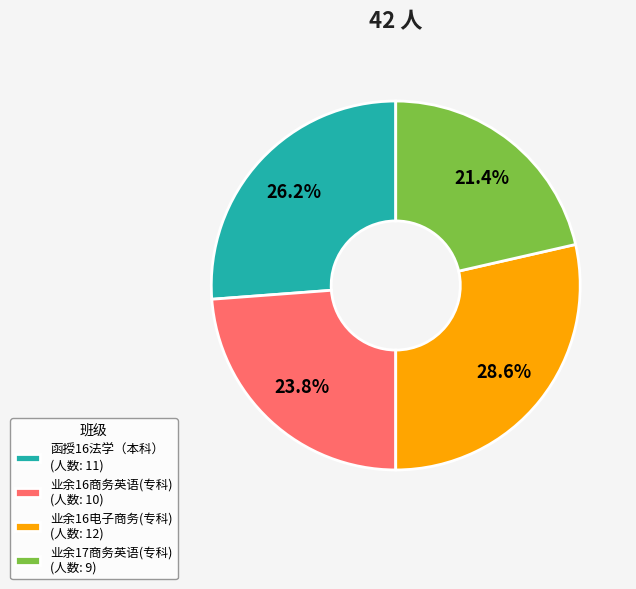

To the nearest percent, what is the difference between the largest and smallest slice percentages?

7%